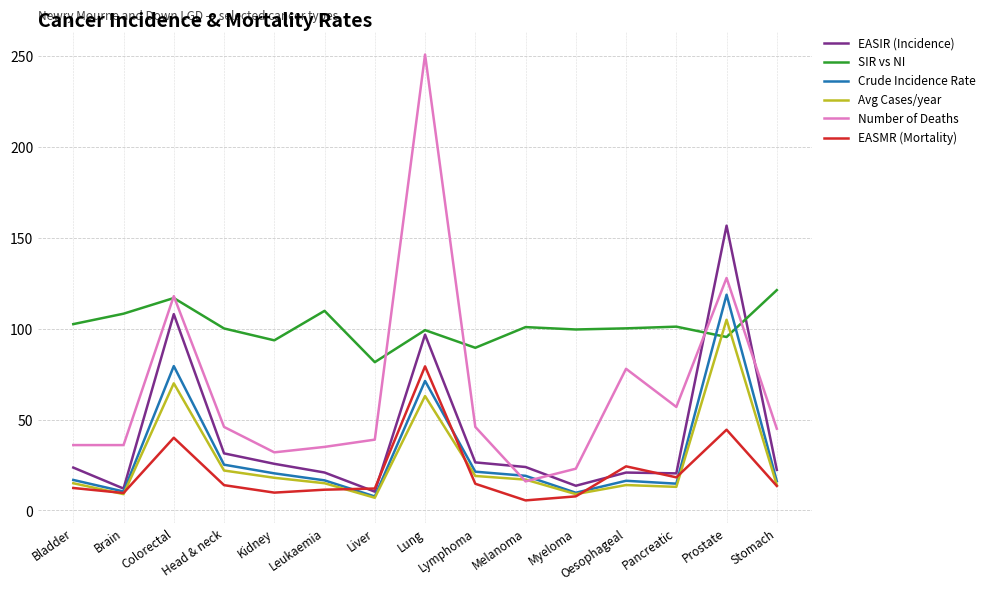

Which series has the largest total across all categories?

SIR vs NI